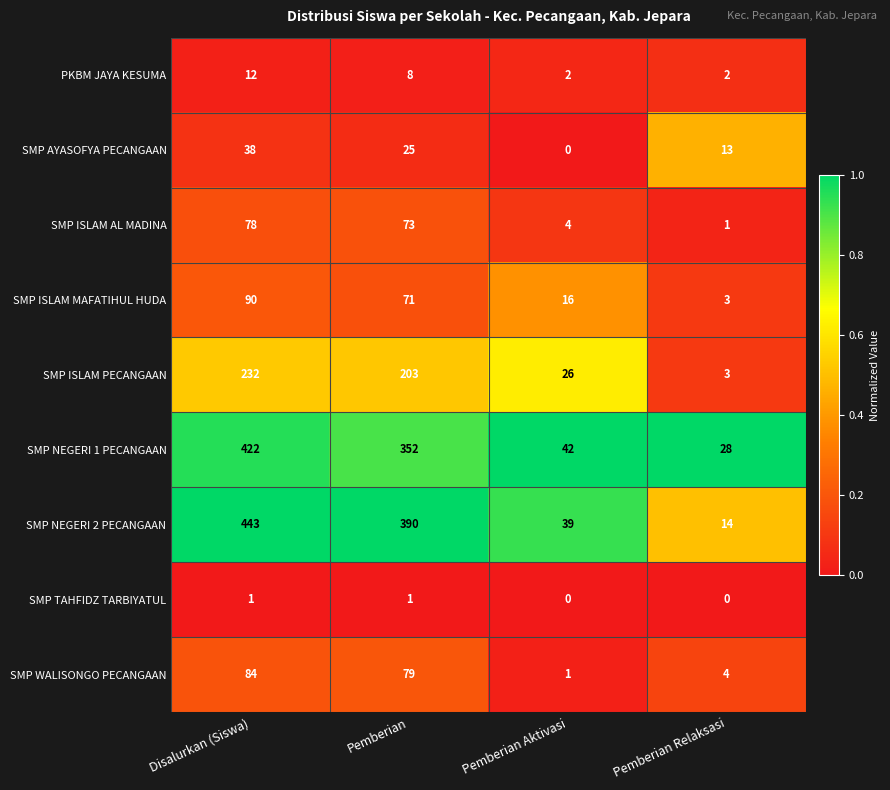

At Pemberian, list the series in order from smallest to largest.

SMP TAHFIDZ TARBIYATUL, PKBM JAYA KESUMA, SMP AYASOFYA PECANGAAN, SMP ISLAM MAFATIHUL HUDA, SMP ISLAM AL MADINA, SMP WALISONGO PECANGAAN, SMP ISLAM PECANGAAN, SMP NEGERI 1 PECANGAAN, SMP NEGERI 2 PECANGAAN